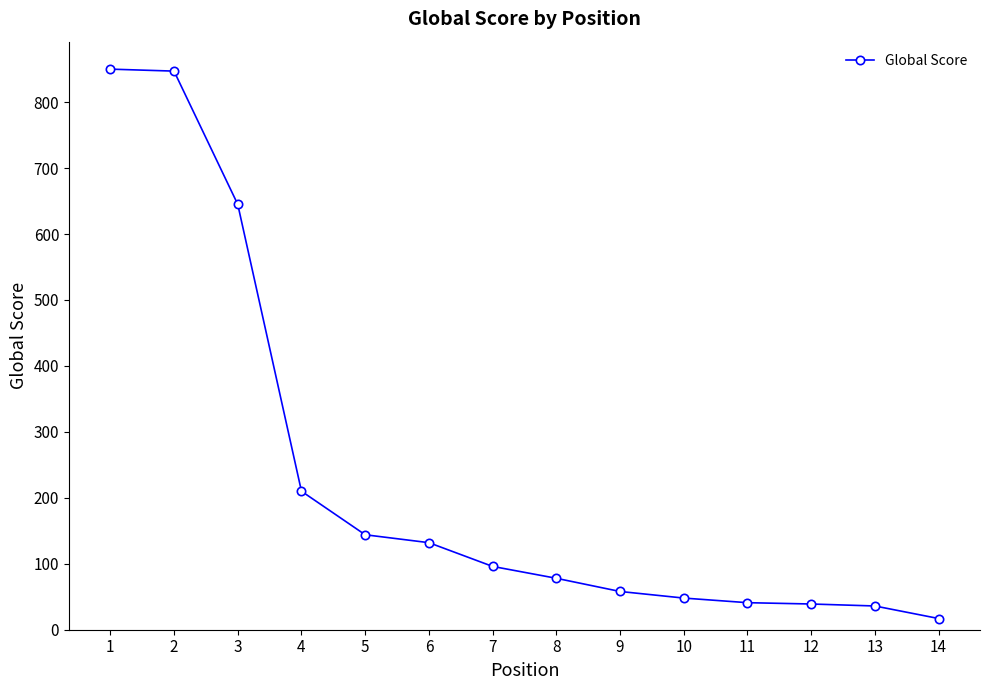

What is the change in value from 1 to 13?

-814